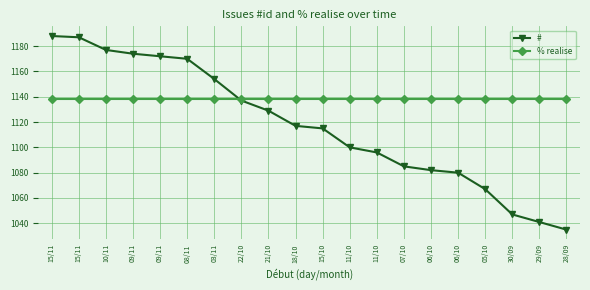

Between 11/10 and 28/09, which is larger?

11/10